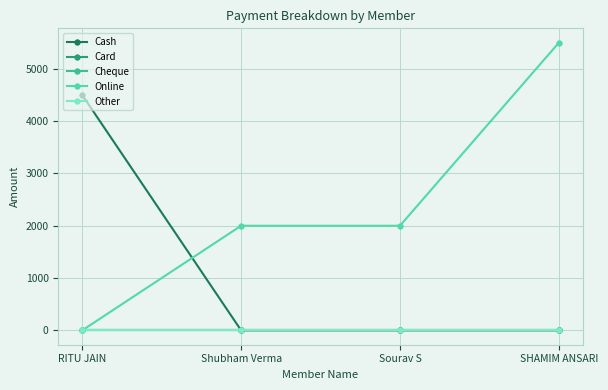

At which label does Online reach its minimum?

RITU JAIN